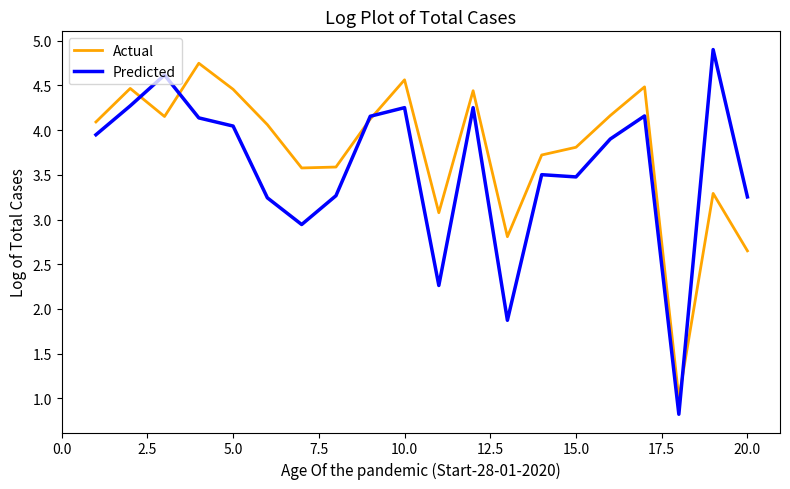

Which series has the largest total across all categories?

Actual